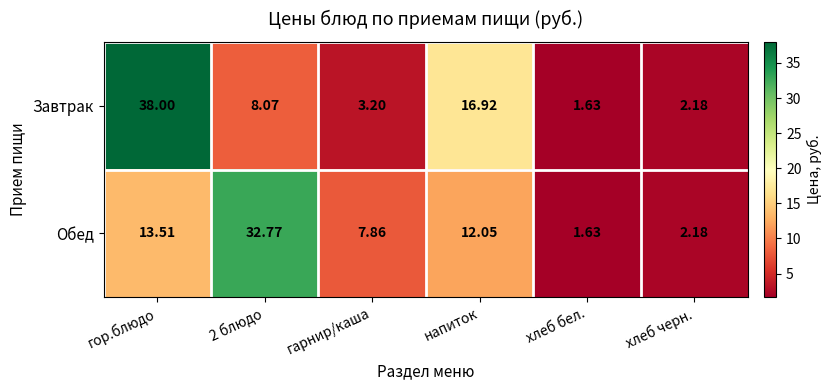

Which series changed the most between 2 блюдо and хлеб черн.?

Обед